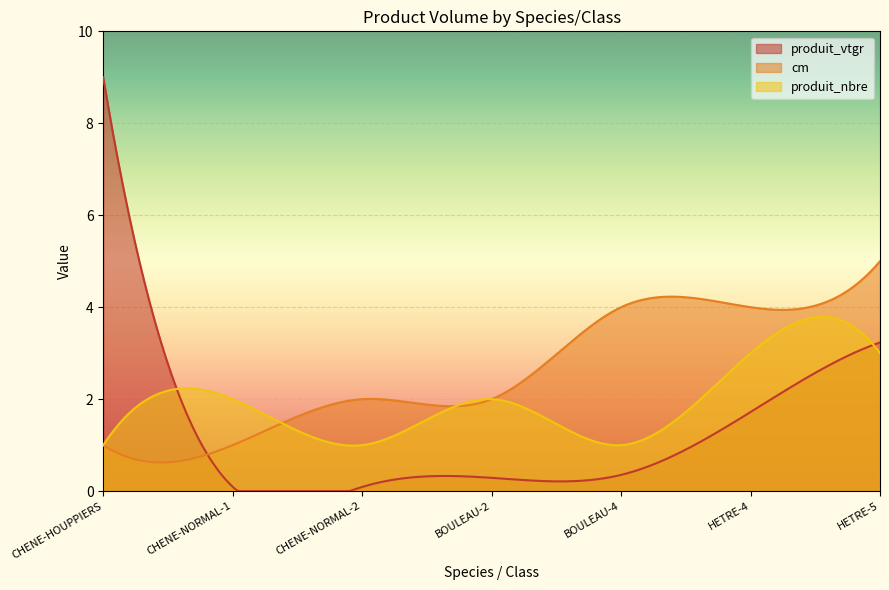

The value of produit_nbre at CHENE-NORMAL-2 is 1.0. True or false?

True